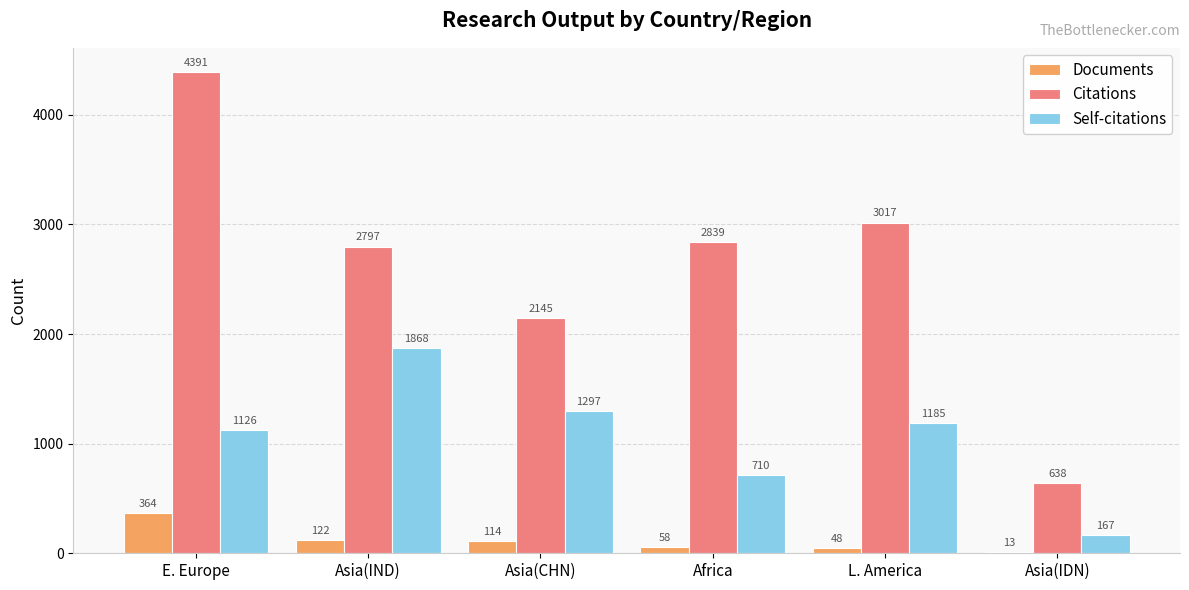

The value of Self-citations at Asia(IND) is 2951. True or false?

False